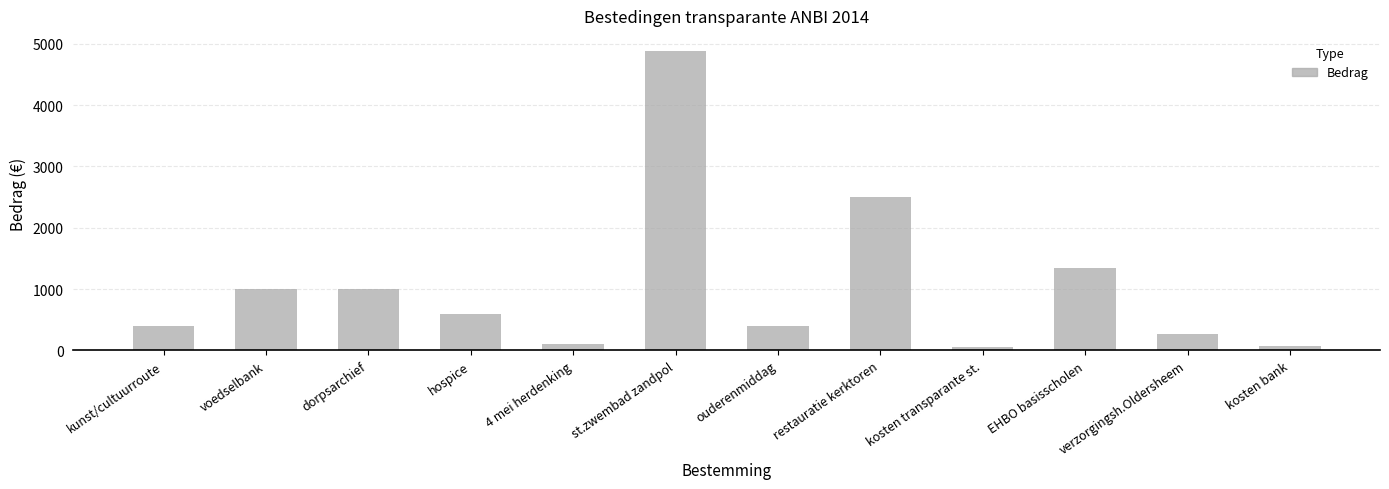

The chart shows a value of 903.6 at hospice. True or false?

False